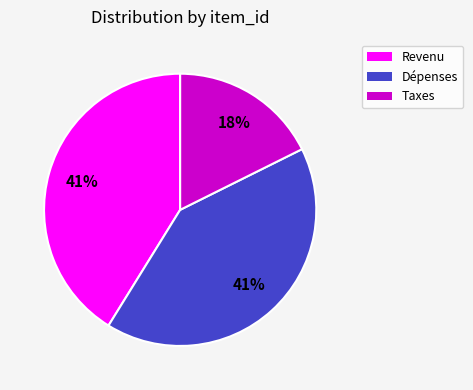

To the nearest percent, what portion does Taxes represent?

18%